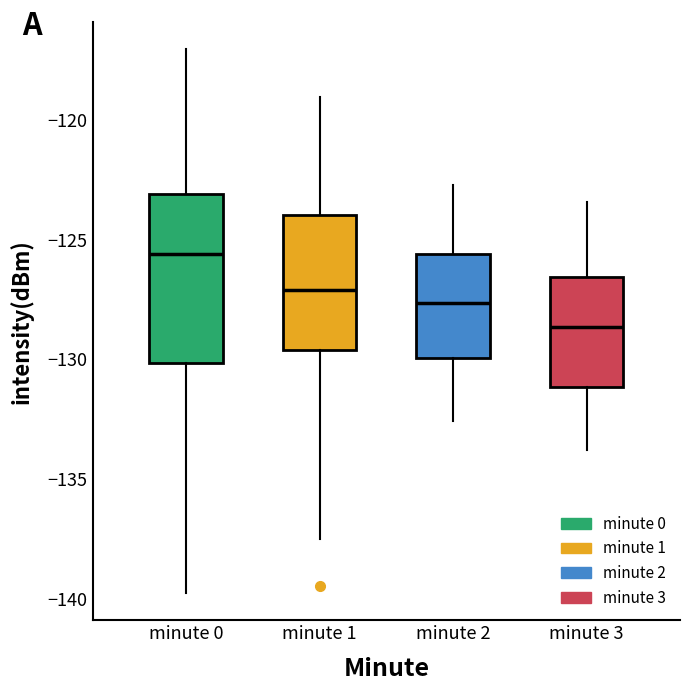

Reading left to right, read every box against the y-axis: the position of its median line, the range the box covers, and the ends of its whiskers. The values are not printed on the chart, so give them approximately, as read against the axis.

minute 0: median -125.5, box -130.0 to -123.0, whiskers -140.0 to -117.0
minute 1: median -127.0, box -129.5 to -124.0, whiskers -137.5 to -119.0
minute 2: median -127.5, box -130.0 to -125.5, whiskers -132.5 to -122.5
minute 3: median -128.5, box -131.0 to -126.5, whiskers -134.0 to -123.5